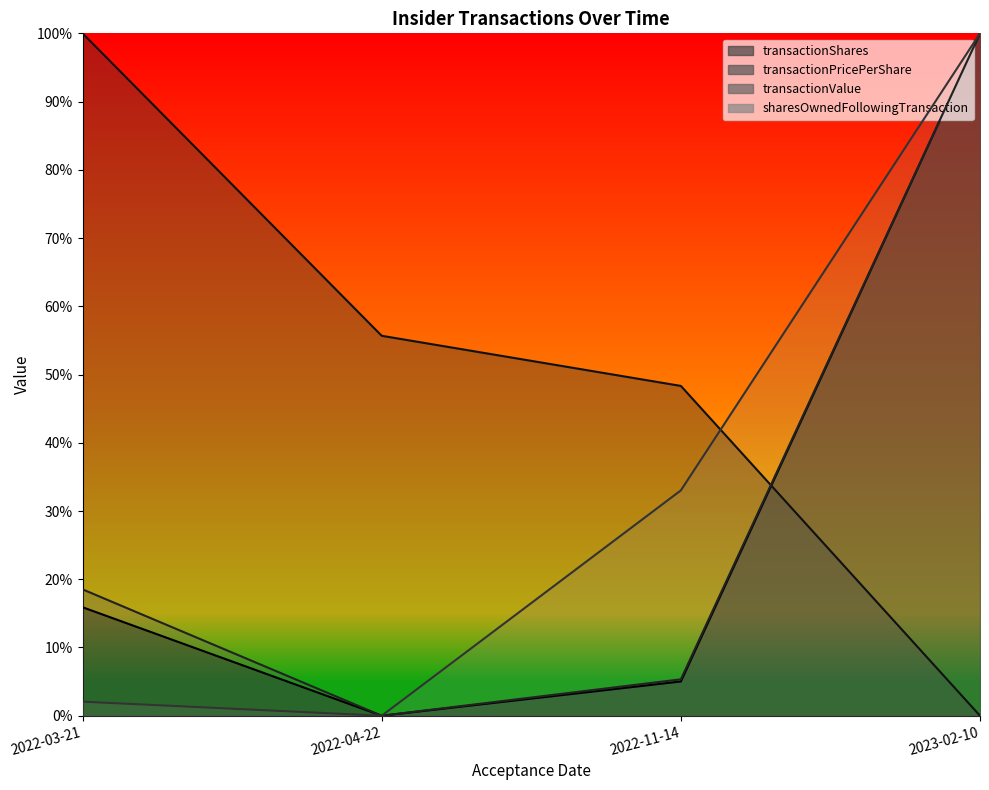

Where do sharesOwnedFollowingTransaction and transactionPricePerShare first cross each other?

2022-11-14 and 2023-02-10